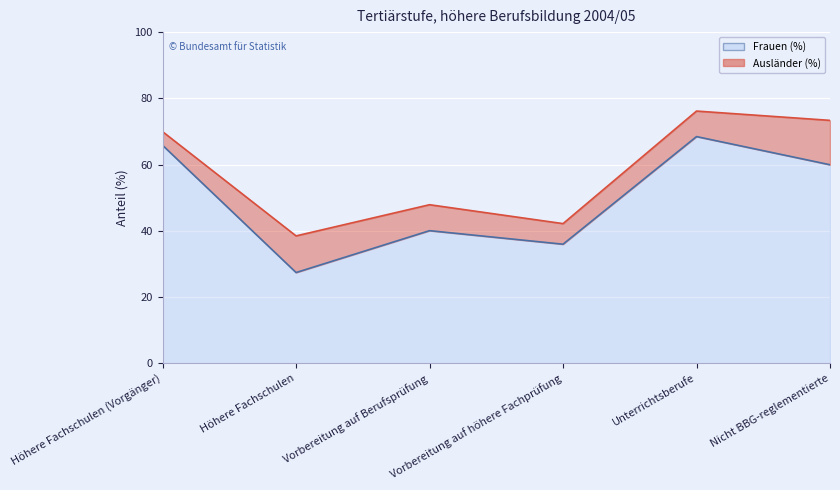

List the labels in order of Ausländer (%) (line) value, largest first.

Unterrichtsberufe, Nicht BBG-reglementierte, Höhere Fachschulen (Vorgänger), Vorbereitung auf Berufsprüfung, Vorbereitung auf höhere Fachprüfung, Höhere Fachschulen